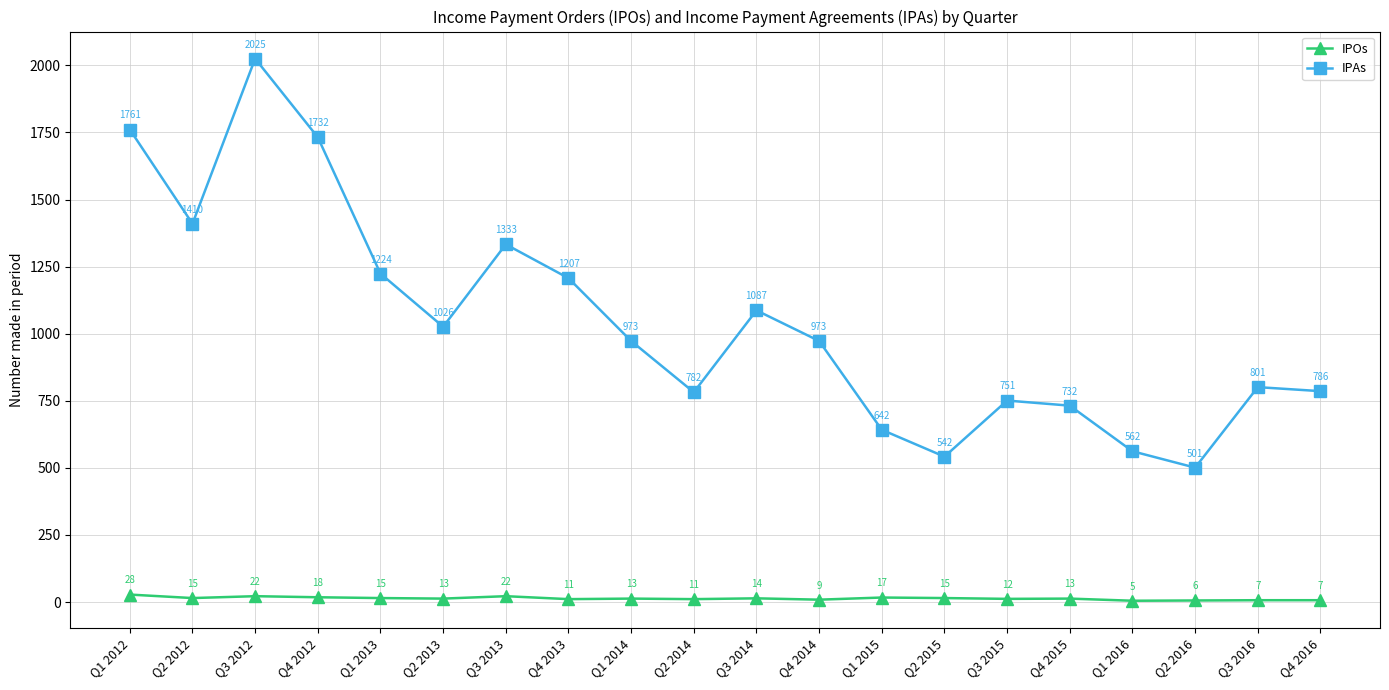

What is the difference between the maximum and second lowest values in the IPAs series?

1483